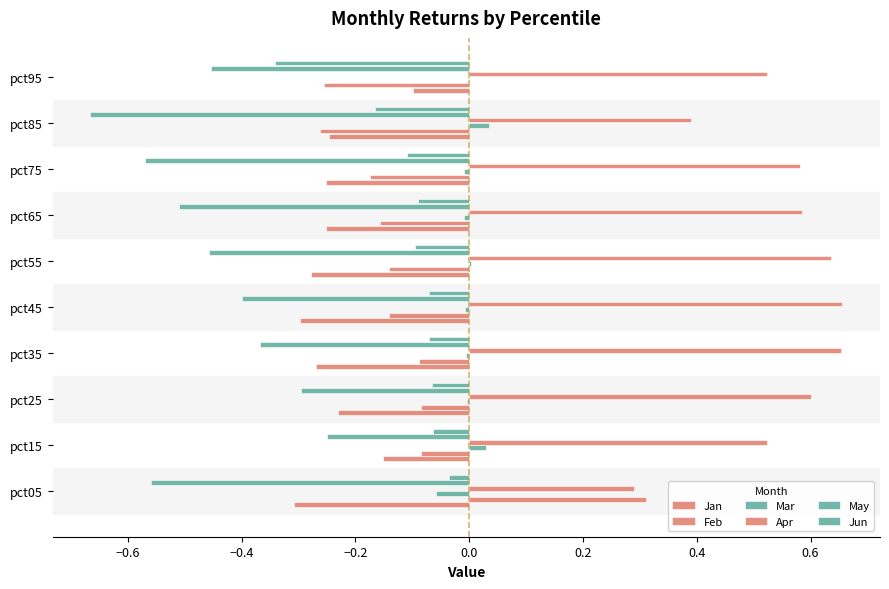

What is the value of the Jan bar at the 6th from the left?

-0.3